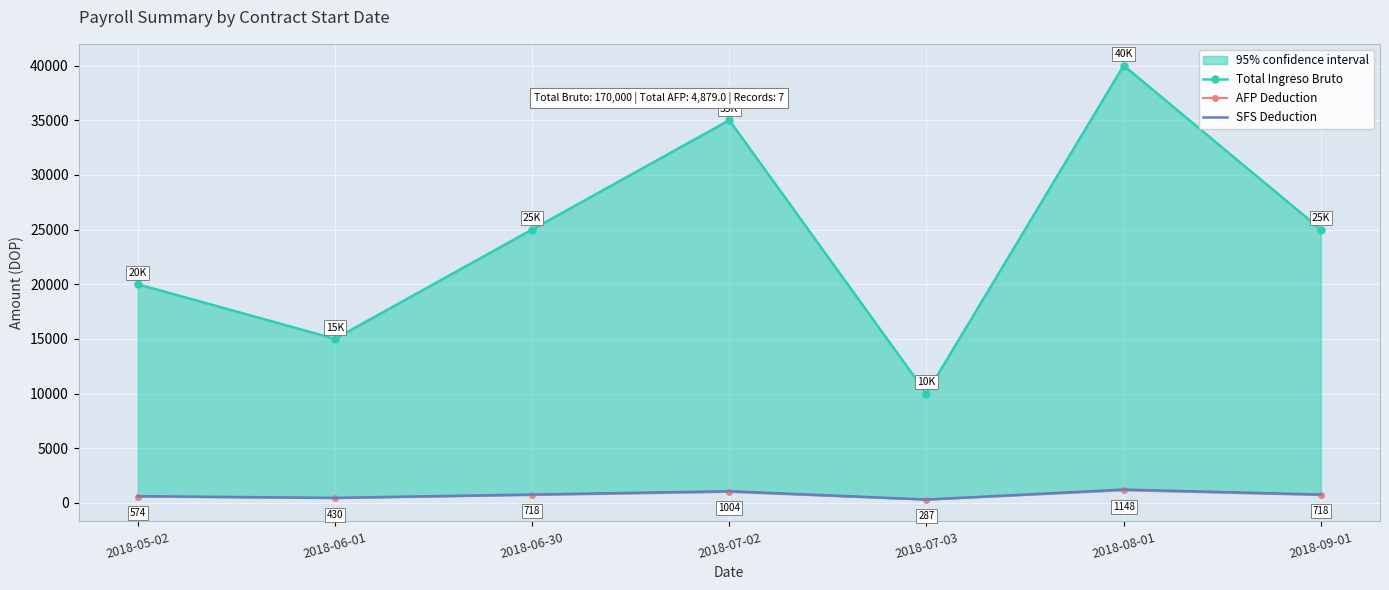

What position from the right is 2018-09-01?

1